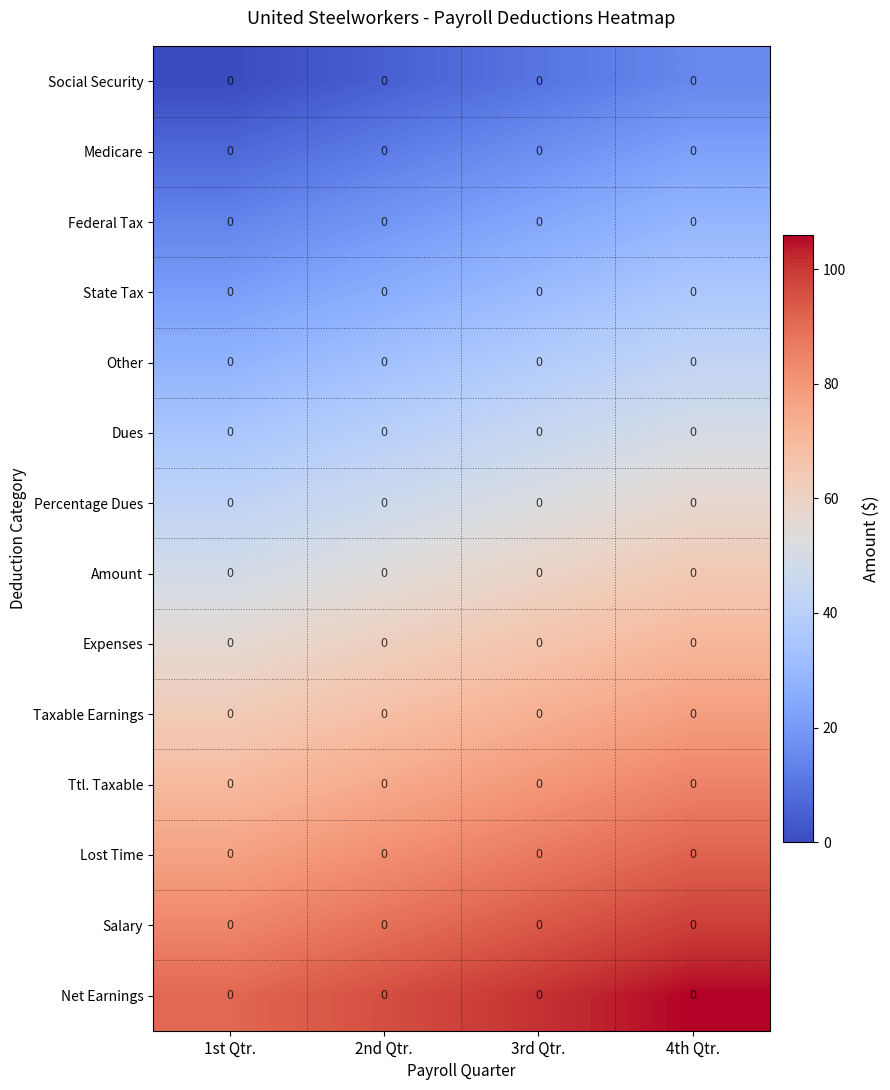

Is it true that Expenses equals 38 at 1st Qtr.?

False